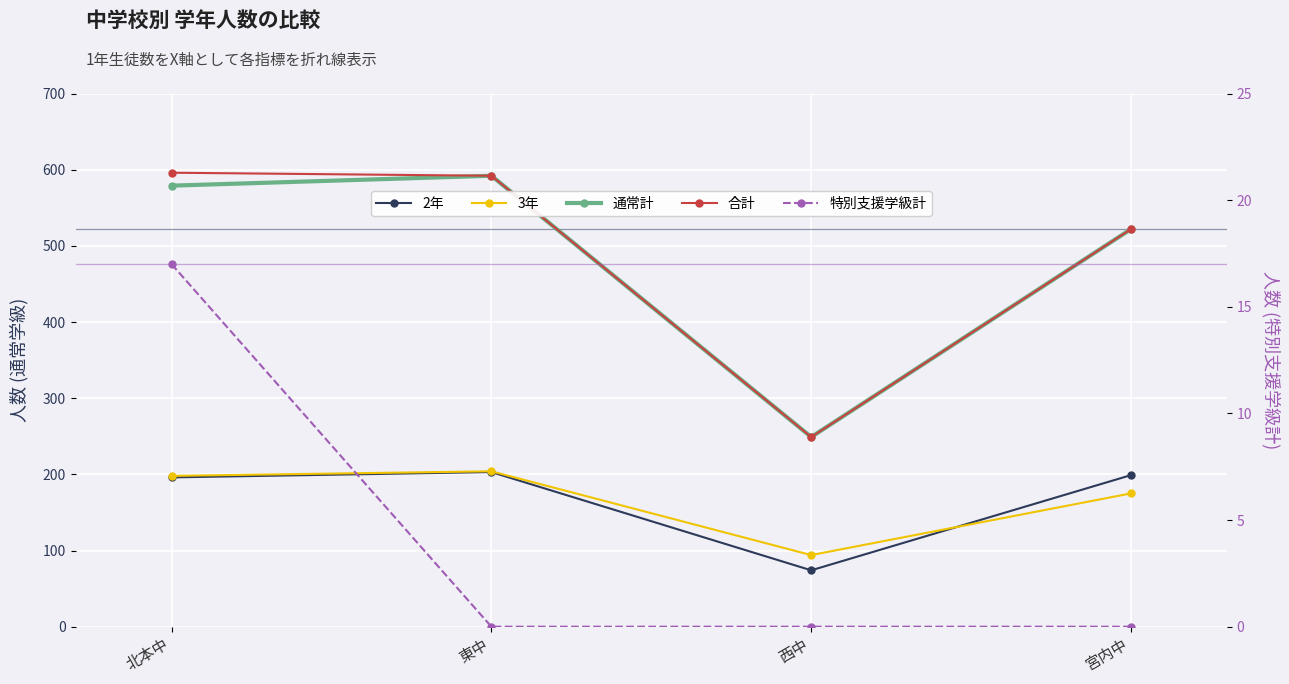

Rank the categories by 合計 value from lowest to highest.

西中, 宮内中, 東中, 北本中